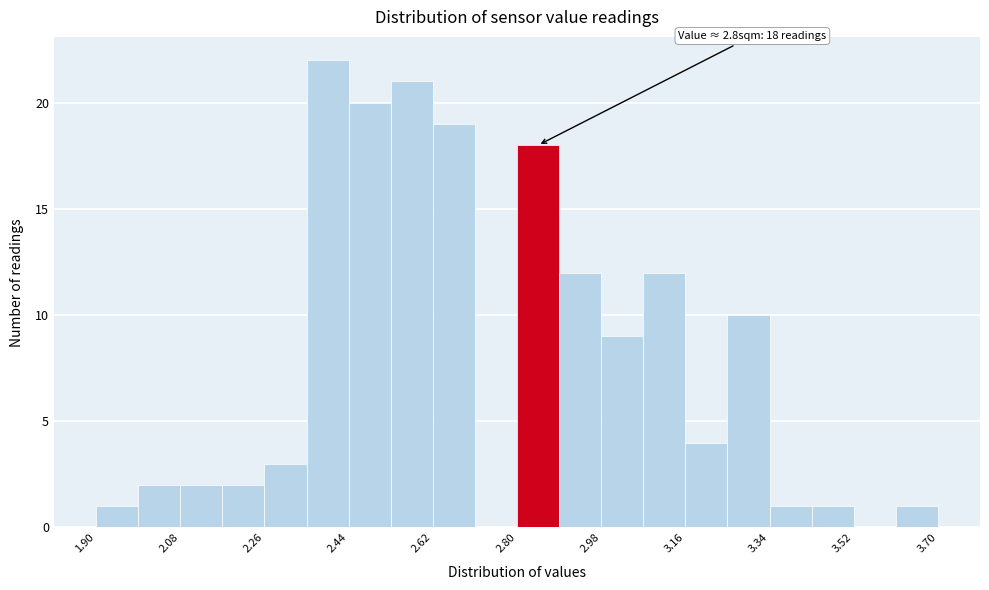

Which range on the x-axis has the tallest bar?

2.35 to 2.44